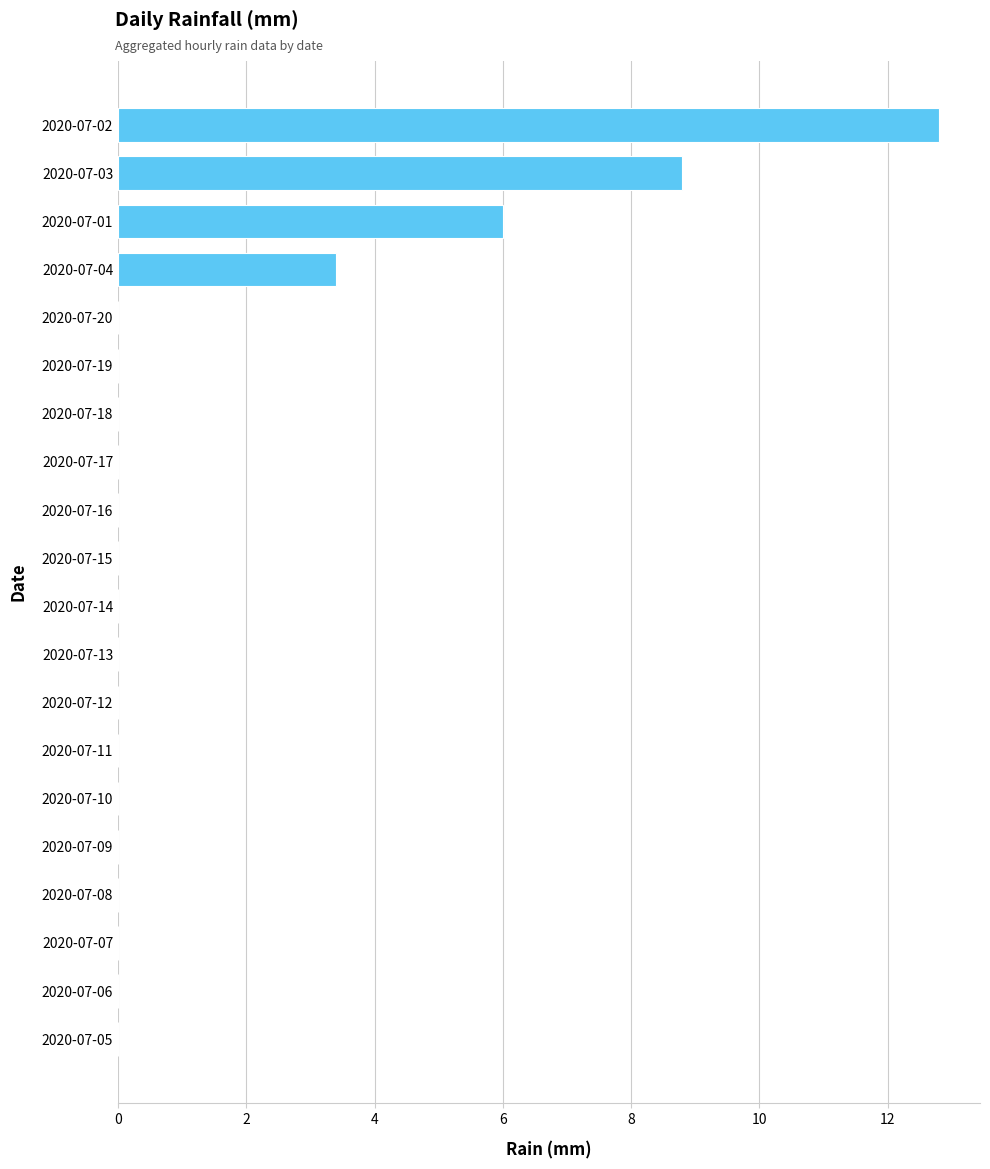

Reading bottom to top, what are all the values shown in this chart?

2020-07-05=0.0	2020-07-06=0.0	2020-07-07=0.0	2020-07-08=0.0	2020-07-09=0.0	2020-07-10=0.0	2020-07-11=0.0	2020-07-12=0.0	2020-07-13=0.0	2020-07-14=0.0	2020-07-15=0.0	2020-07-16=0.0	2020-07-17=0.0	2020-07-18=0.0	2020-07-19=0.0	2020-07-20=0.0	2020-07-04=3.4	2020-07-01=6.0	2020-07-03=8.8	2020-07-02=12.8